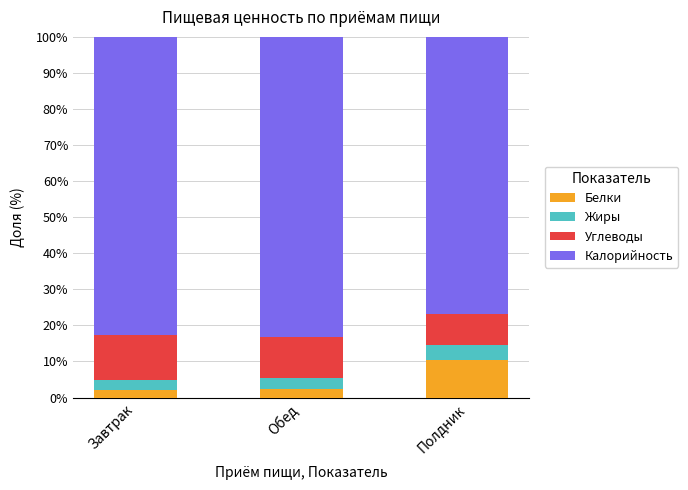

What is the total value across all series at Обед?

100.0